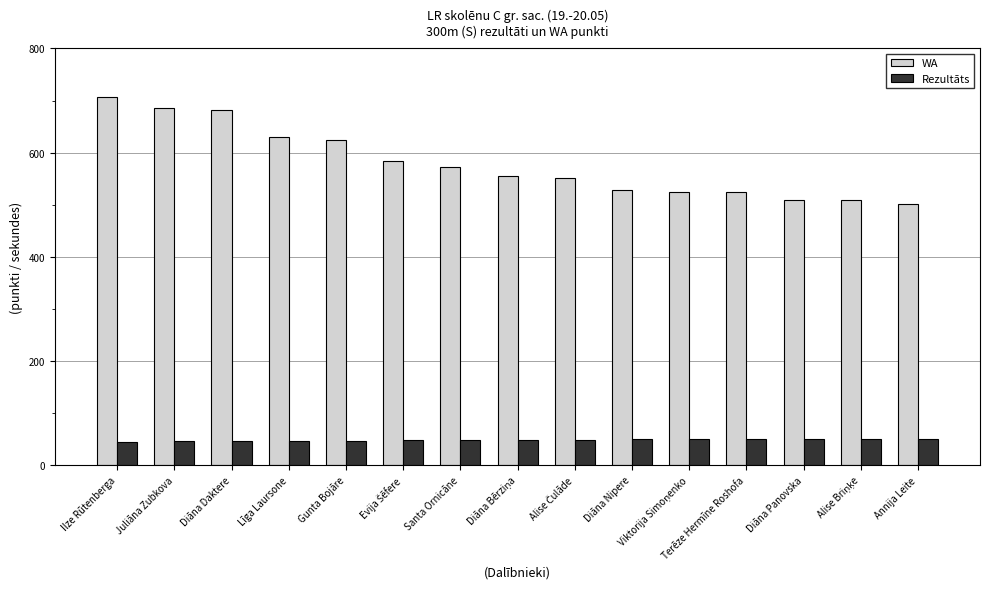

What is the label of the 9th bar from the right?

Santa Ornicāne